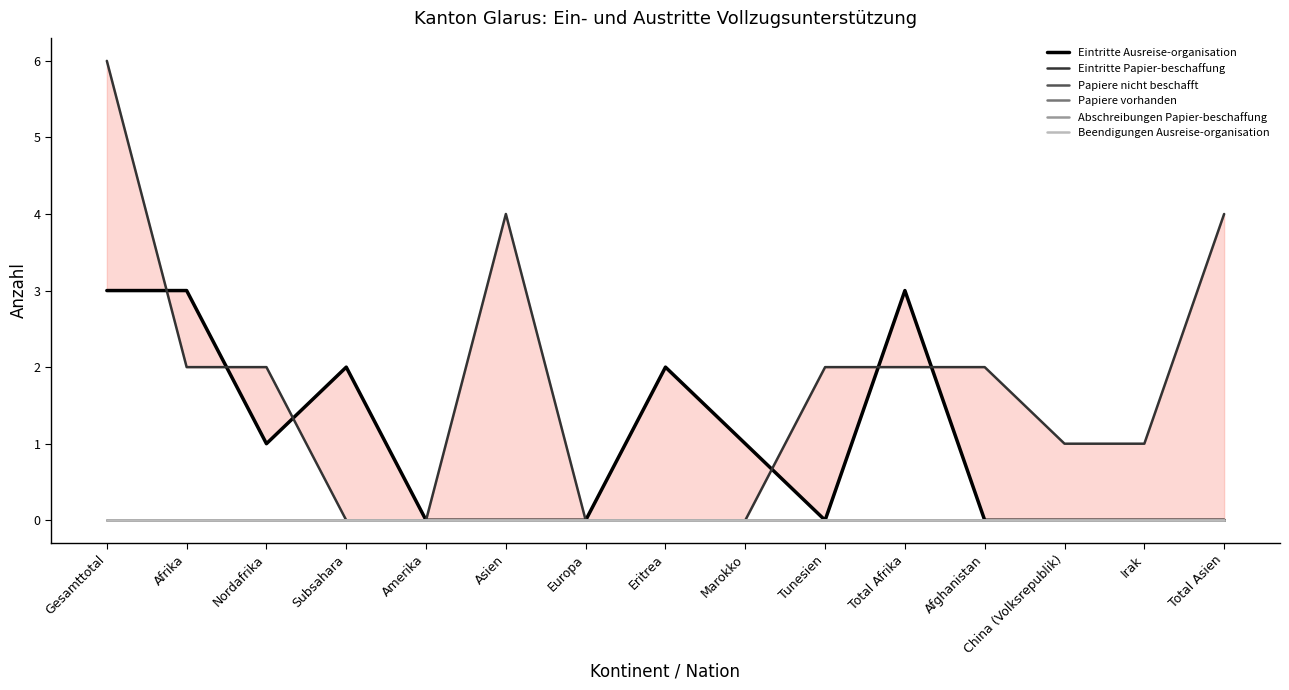

What is the difference between the highest and lowest values at Afghanistan?

2